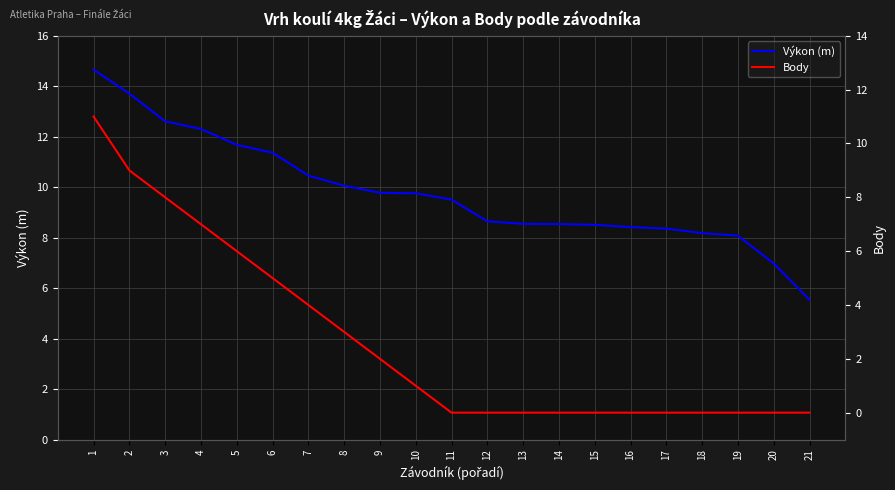

True or false: Body and Výkon (m) intersect in this chart.

False